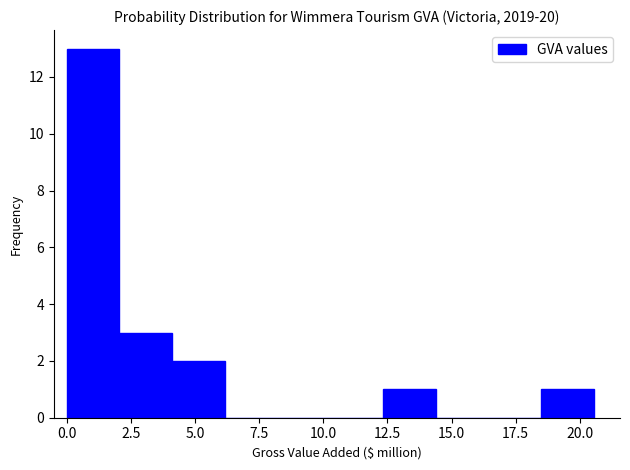

Reading left to right, list every bar in this chart as the range it spans on the x-axis followed by its height. Neither the bar edges nor the heights are printed on the chart, so give them approximately, as read against the axes.

0.0 to 2.0: 13
2.0 to 4.0: 3
4.0 to 6.0: 2
6.0 to 8.0: 0
8.0 to 10.5: 0
10.5 to 12.5: 0
12.5 to 14.5: 1
14.5 to 16.5: 0
16.5 to 18.5: 0
18.5 to 20.5: 1